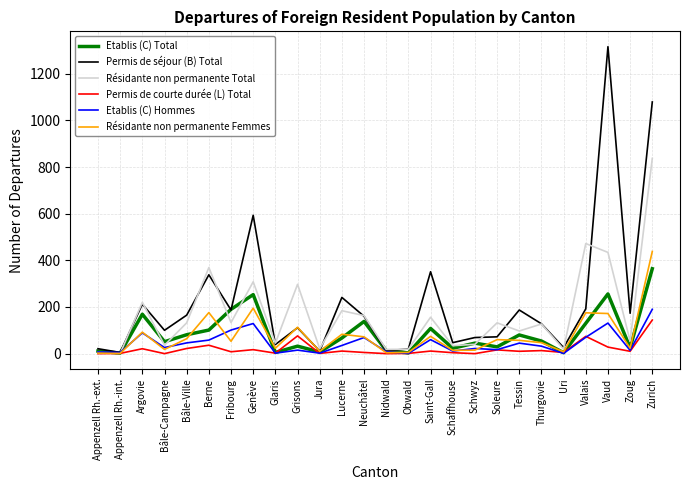

What is the spread (max minus min) of values at Valais?

402